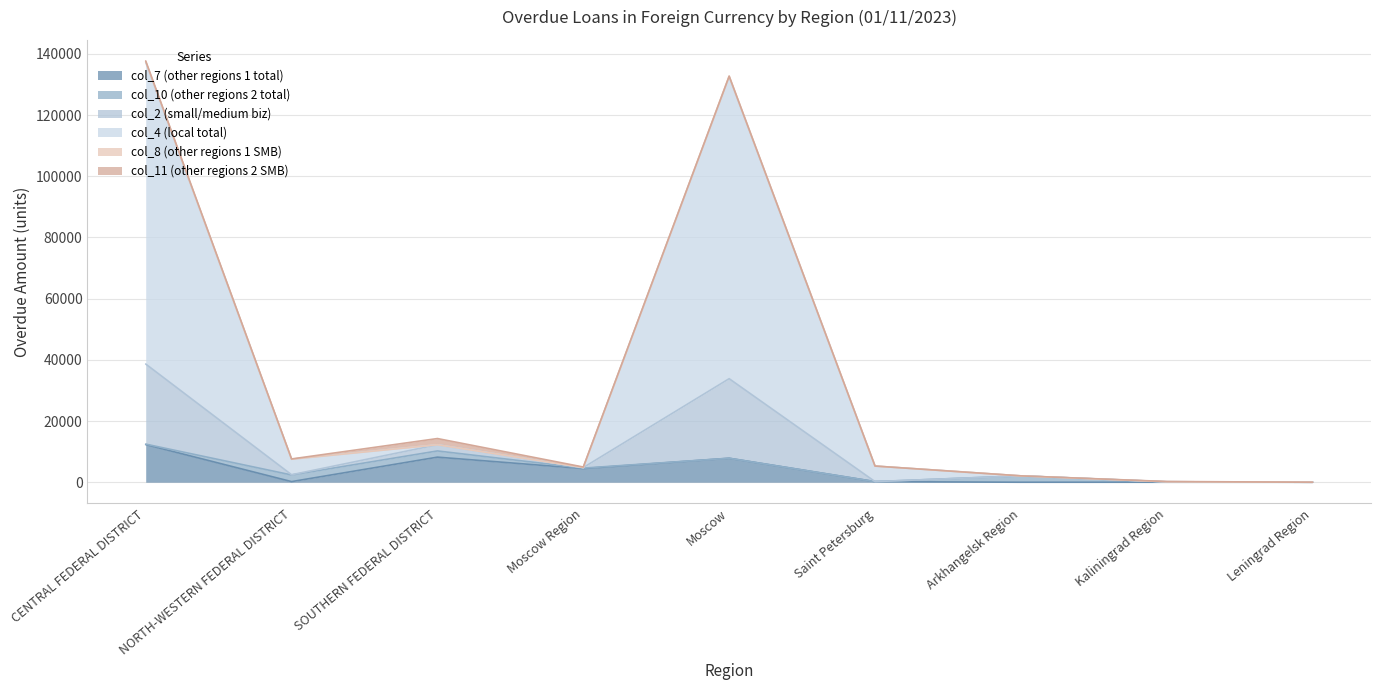

Which category has the highest value in the col_7 (other regions 1 total) series?

CENTRAL FEDERAL DISTRICT